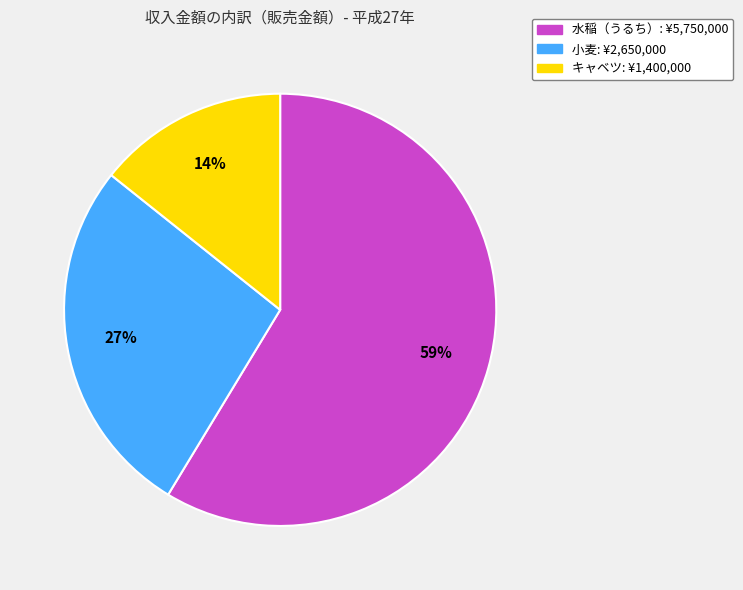

Count the number of slices in the pie.

3